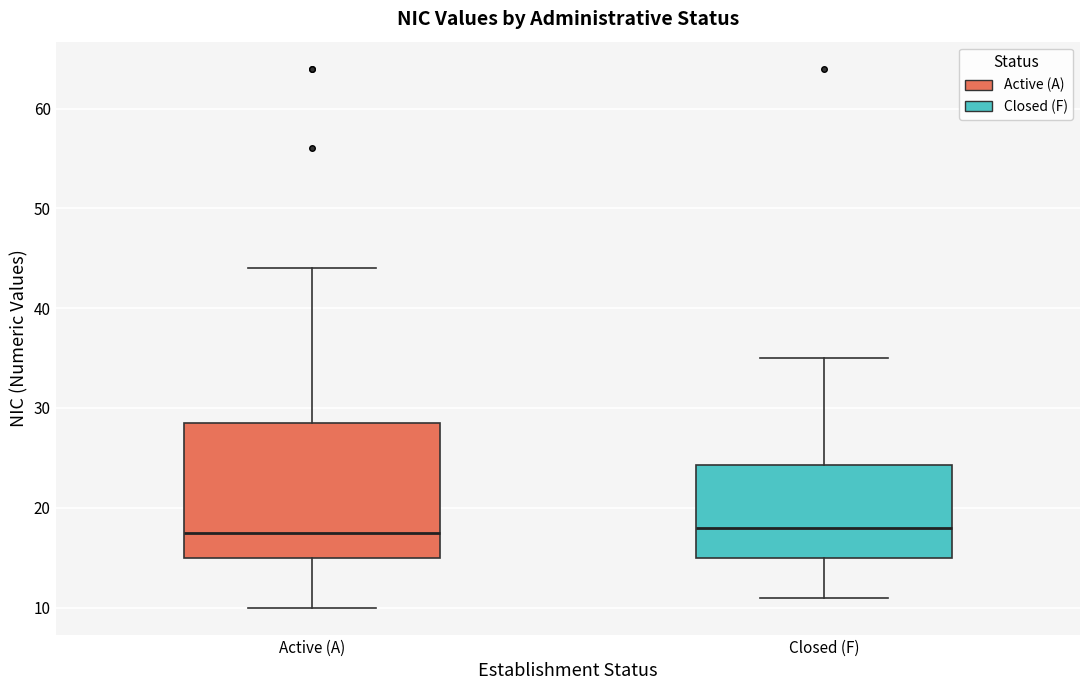

Reading left to right, read every box against the y-axis: the position of its median line, the range the box covers, and the ends of its whiskers. The values are not printed on the chart, so give them approximately, as read against the axis.

Active (A): median 18, box 15 to 29, whiskers 10 to 44
Closed (F): median 18, box 15 to 24, whiskers 11 to 35